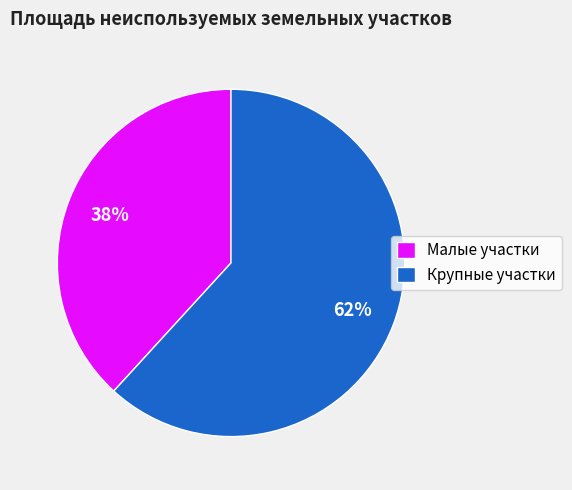

Between Крупные участки and Малые участки, which is larger?

Крупные участки